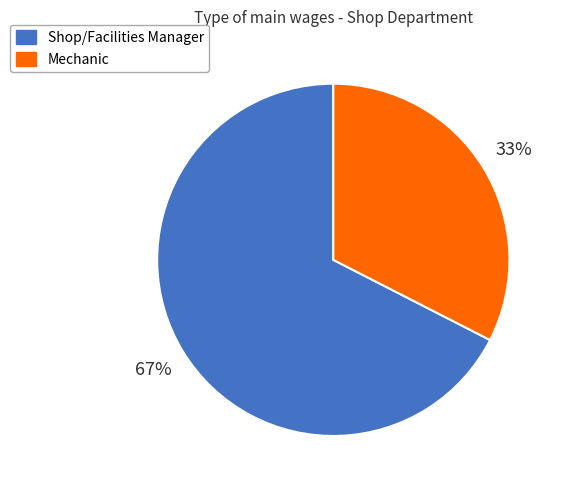

True or false: Shop/Facilities Manager accounts for 53% of the total.

False